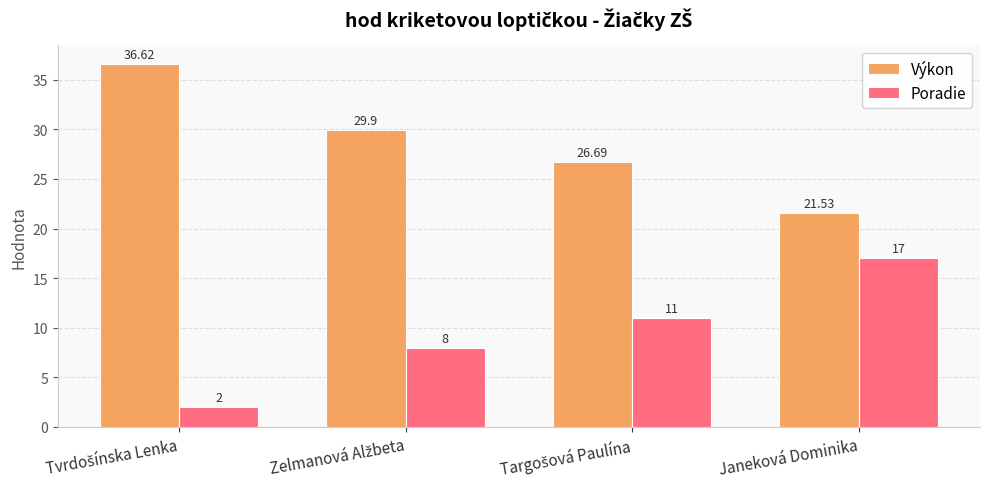

What are all the series names shown in the legend?

Výkon, Poradie